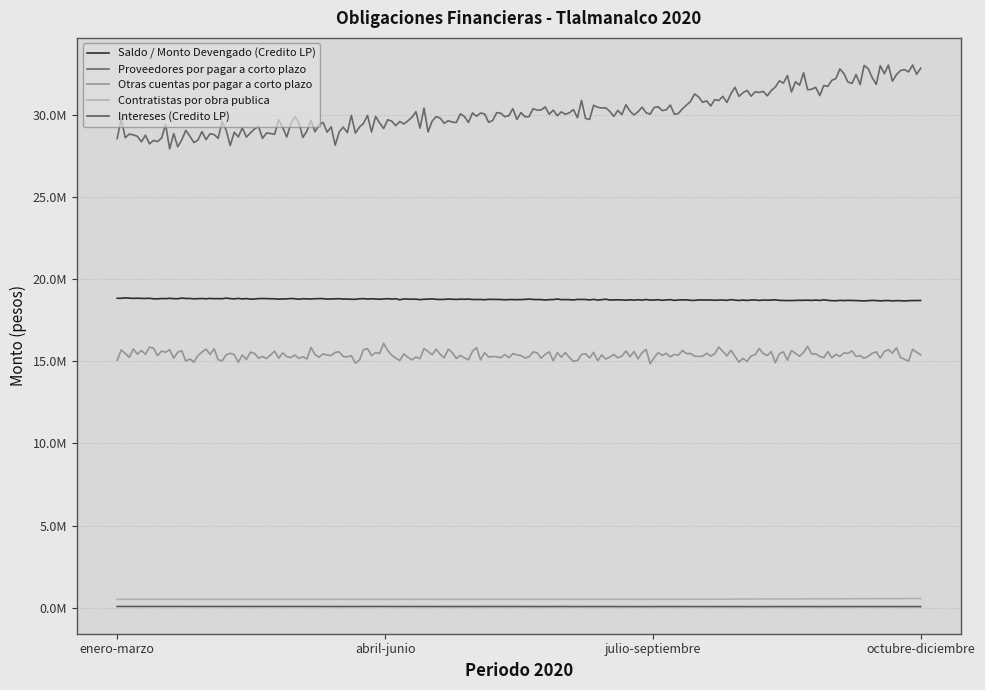

Which series has the largest range (max minus min)?

Proveedores por pagar a corto plazo